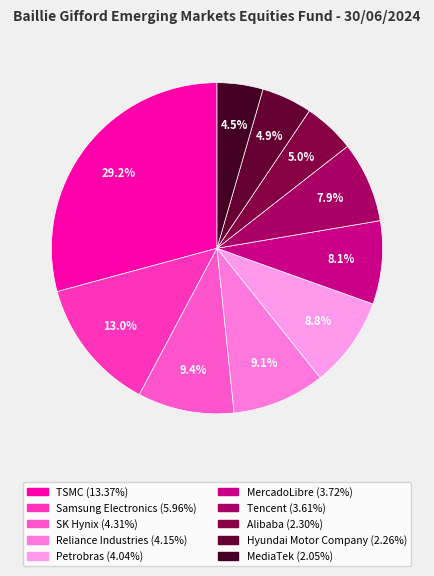

What is the total percentage of Samsung Electronics and Petrobras?

21.8%